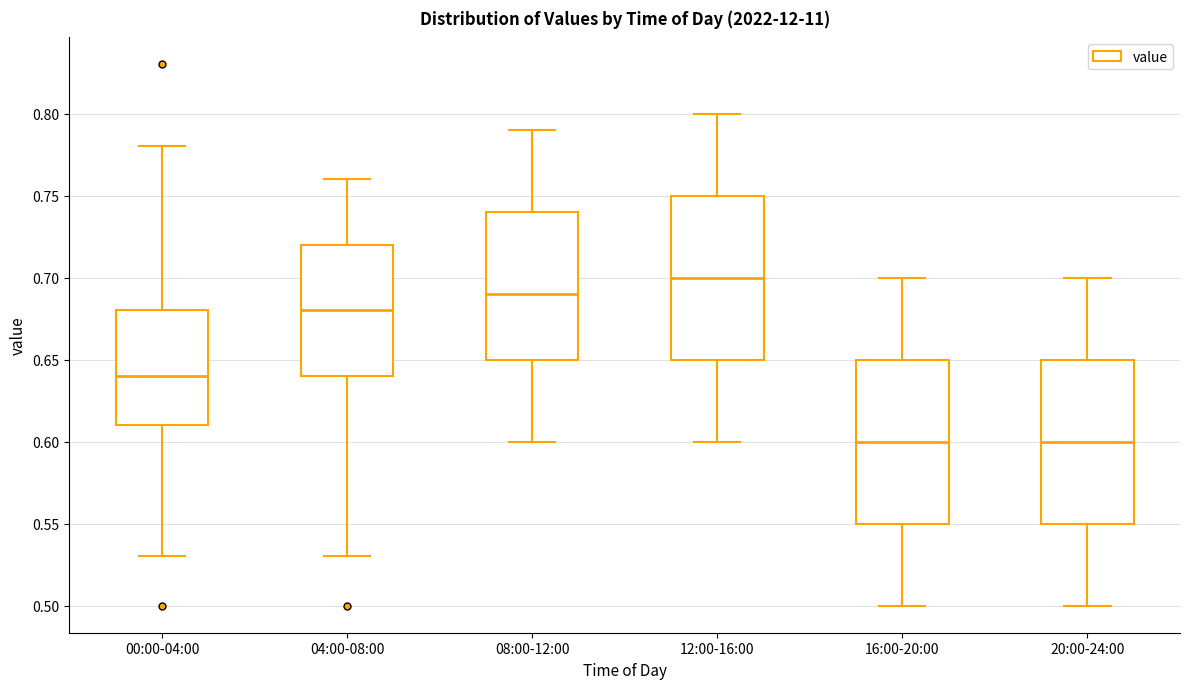

Where does the upper whisker of the box for 16:00-20:00 end on the y-axis? The values are not printed on the chart, so give them approximately, as read against the axis.

0.70